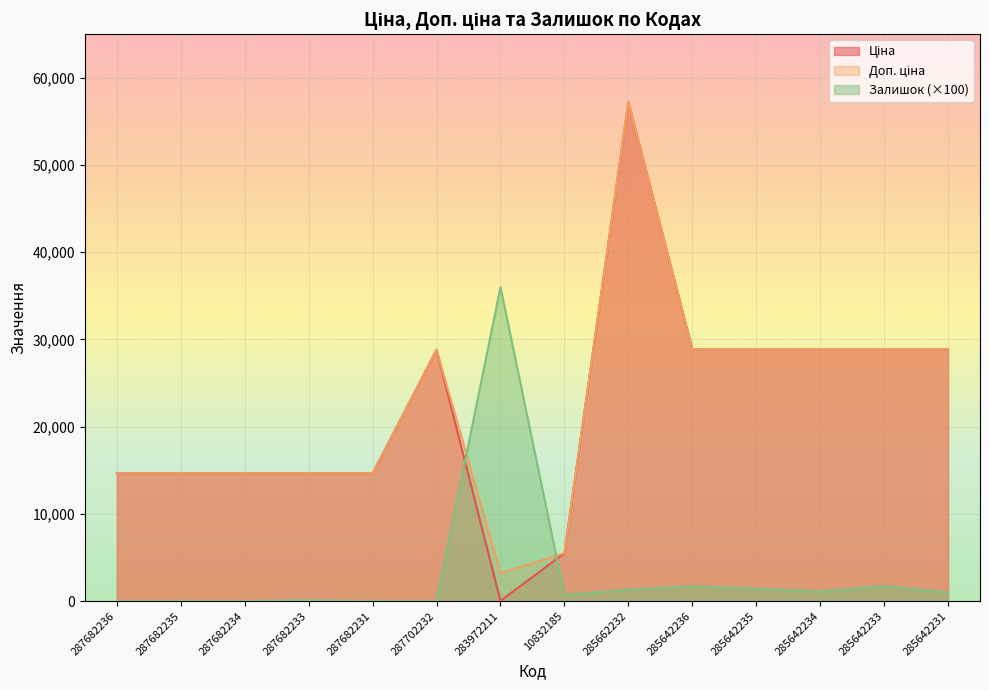

What position from the left is 287682233?

4